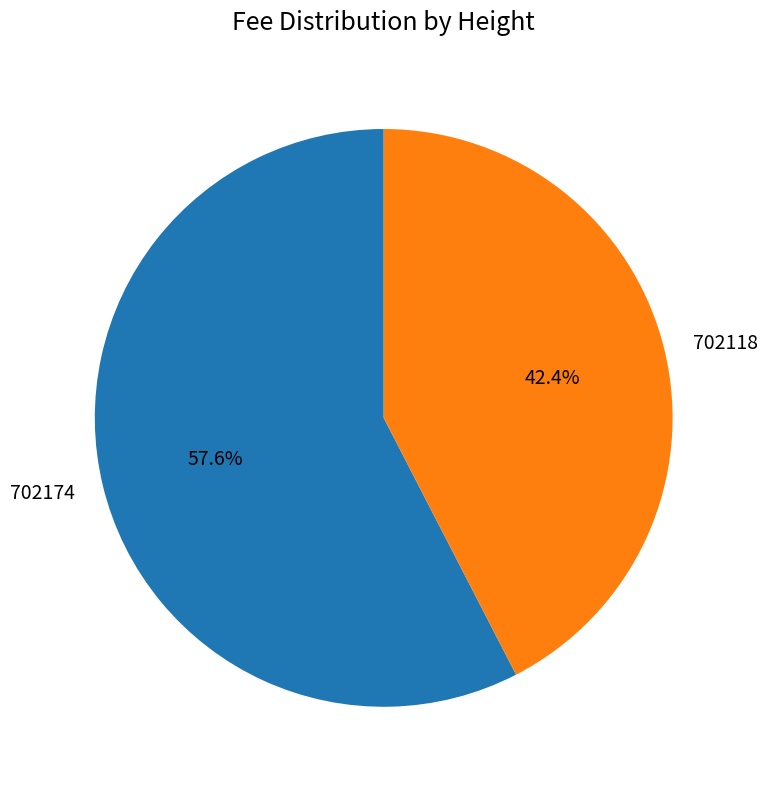

Which slice is the largest?

702174